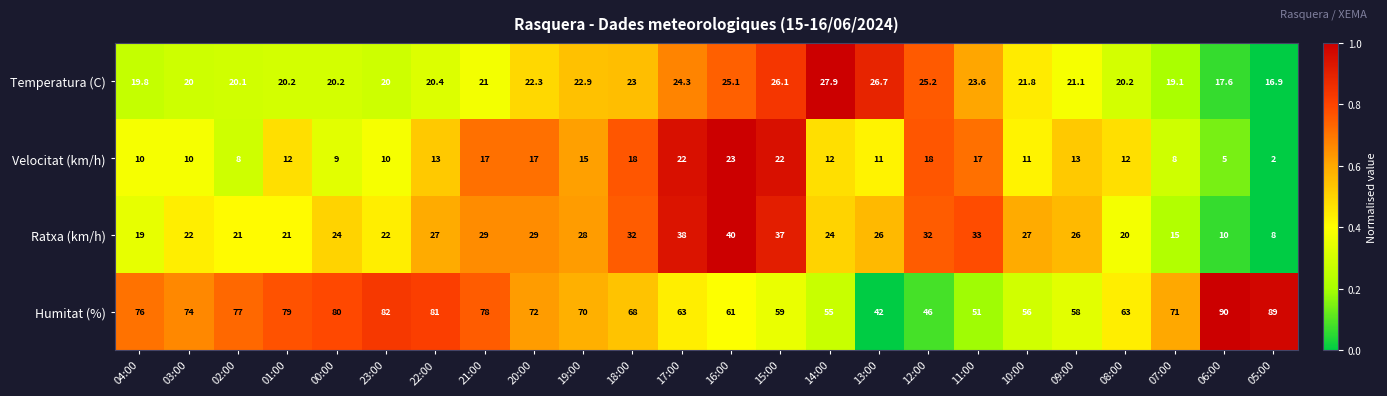

Is it true that Temperatura (C) equals 11.5 at 17:00?

False